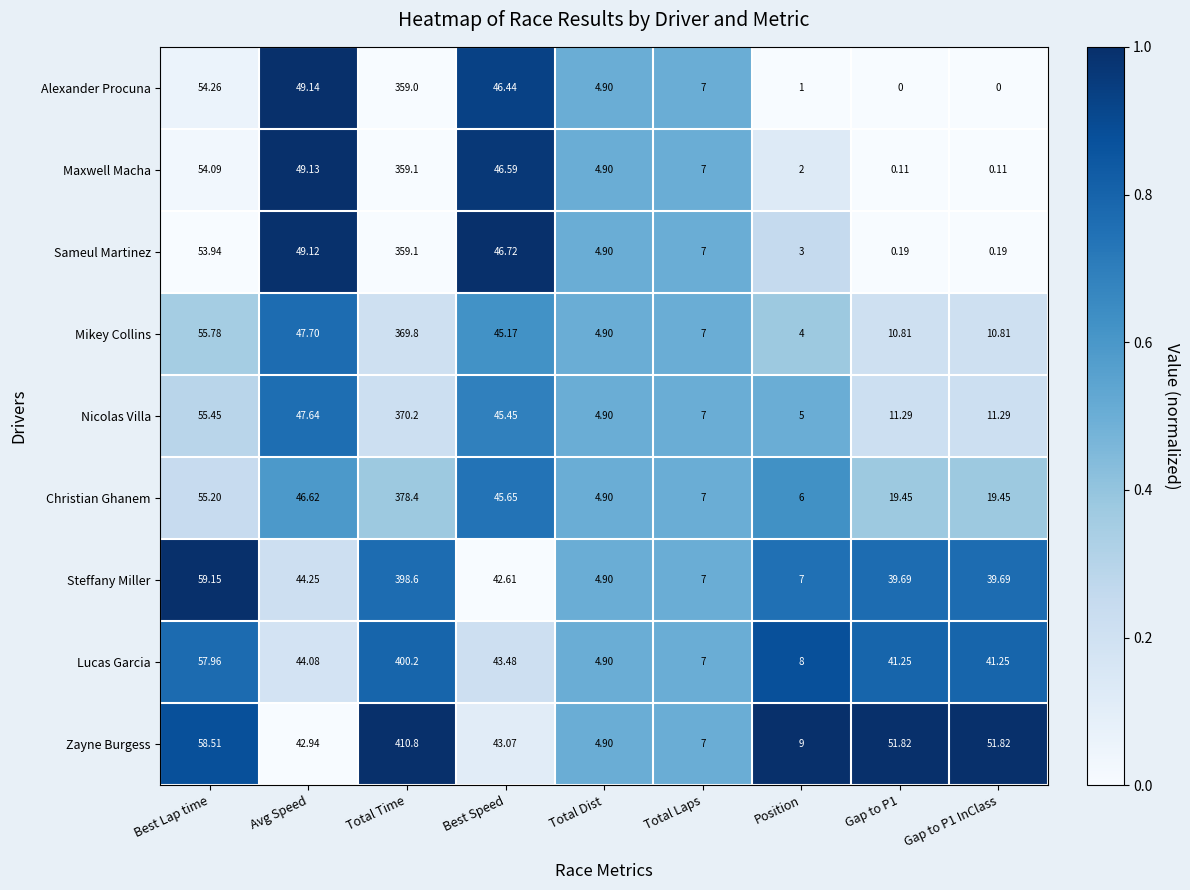

Rank the series at Position from lowest to highest value.

Alexander Procuna, Maxwell Macha, Sameul Martinez, Mikey Collins, Nicolas Villa, Christian Ghanem, Steffany Miller, Lucas Garcia, Zayne Burgess